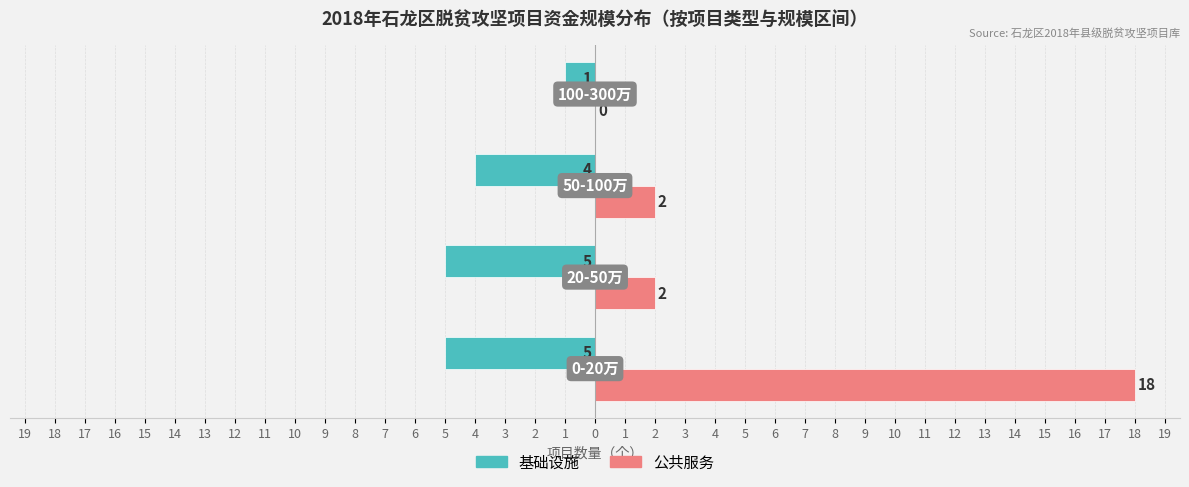

What are all the series names shown in the legend?

基础设施, 公共服务